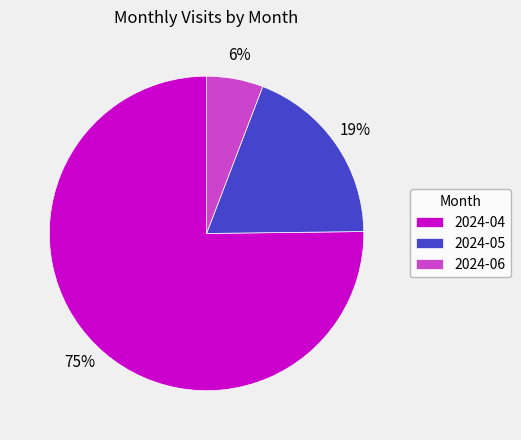

The 2024-04 slice represents 68% of the pie. True or false?

False